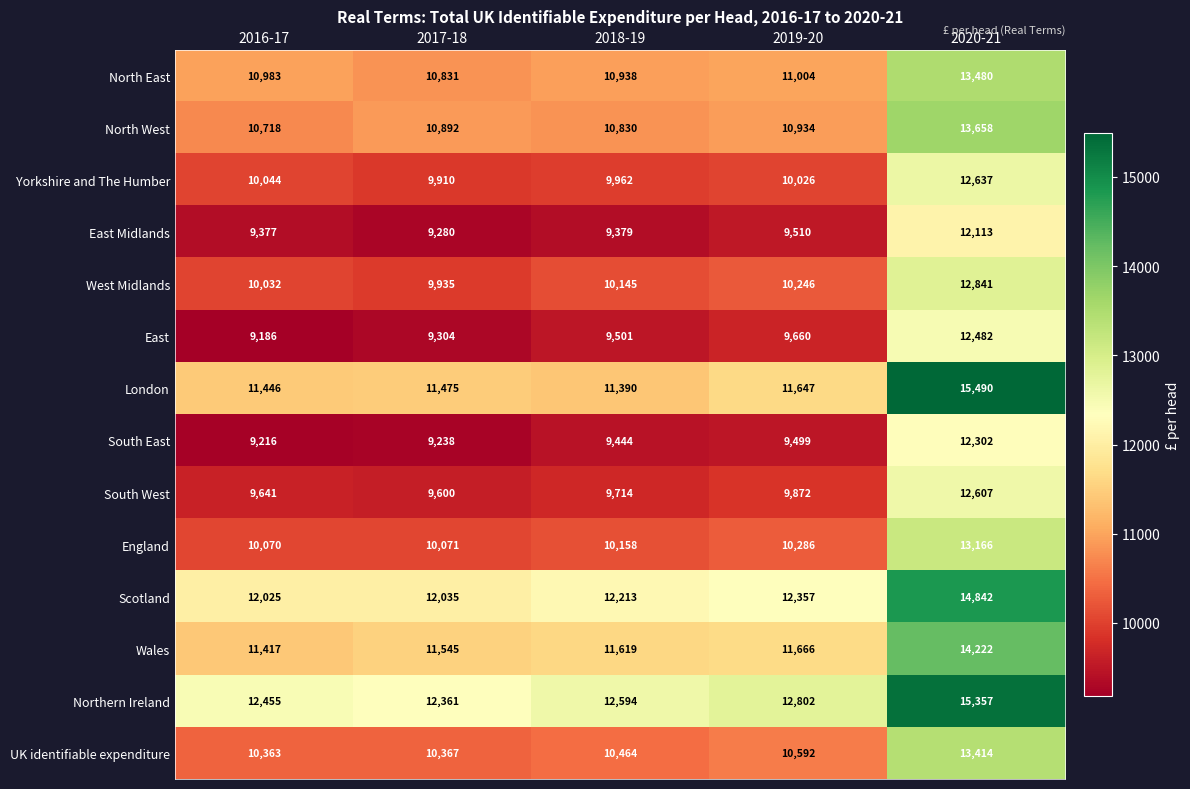

At which label is East Midlands closest to 10696?

2019-20